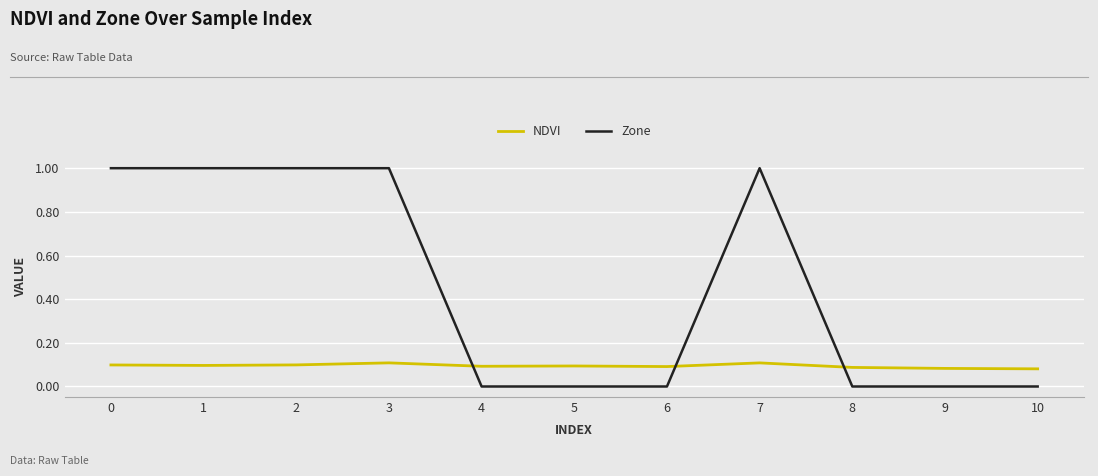

At 8, list the series in order from smallest to largest.

Zone, NDVI